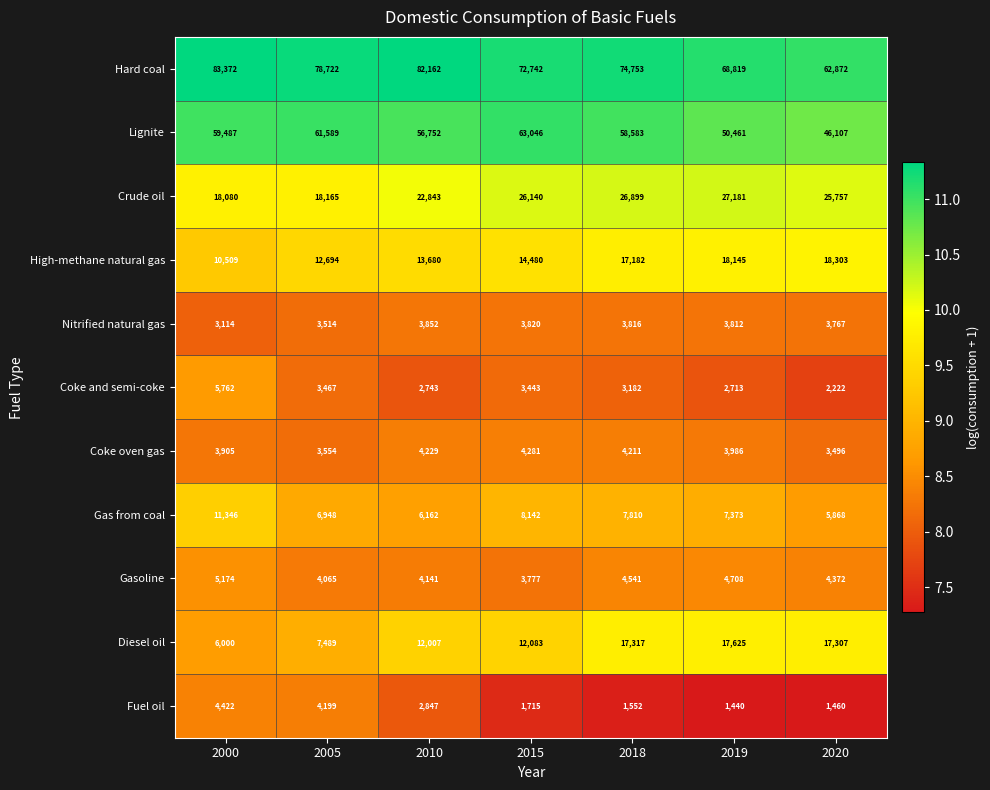

What is the difference between the maximum and second lowest values in the Gas from coal series?

5184